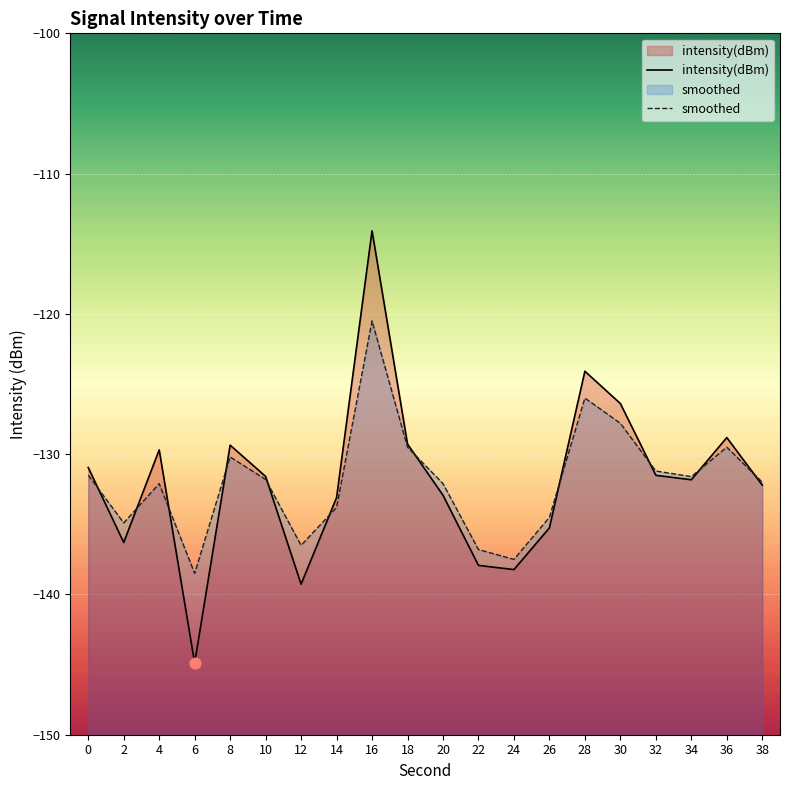

Which series contains the highest Y value?

intensity(dBm)